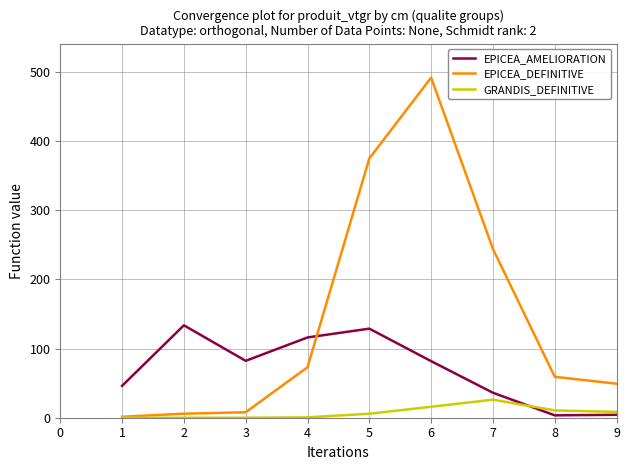

Does the chart display data point markers on the line(s)?

No